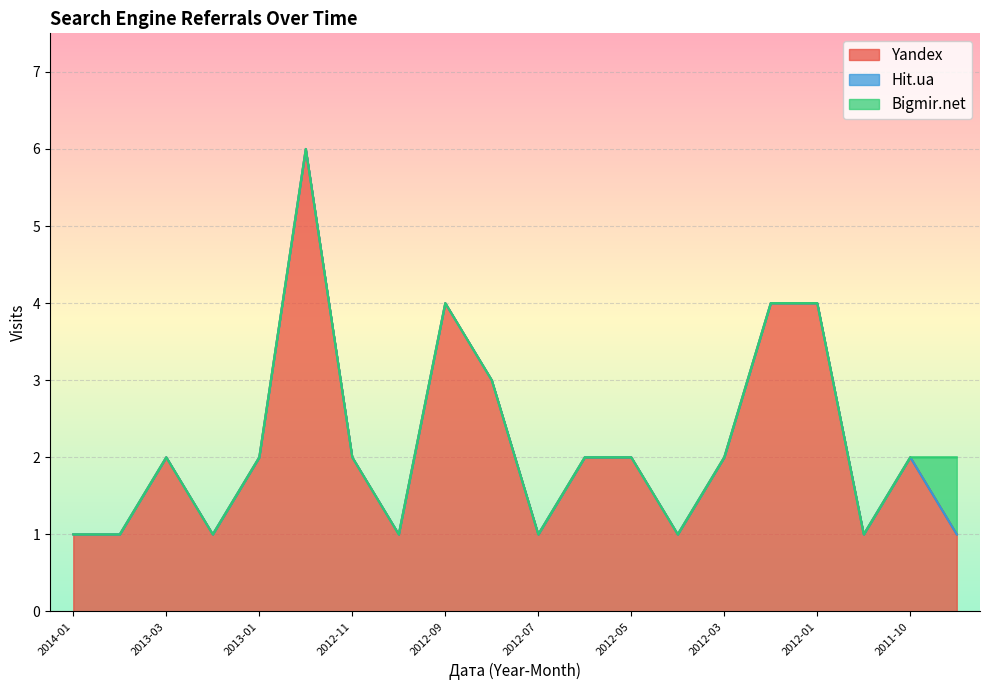

Which series has the largest total across all categories?

Yandex